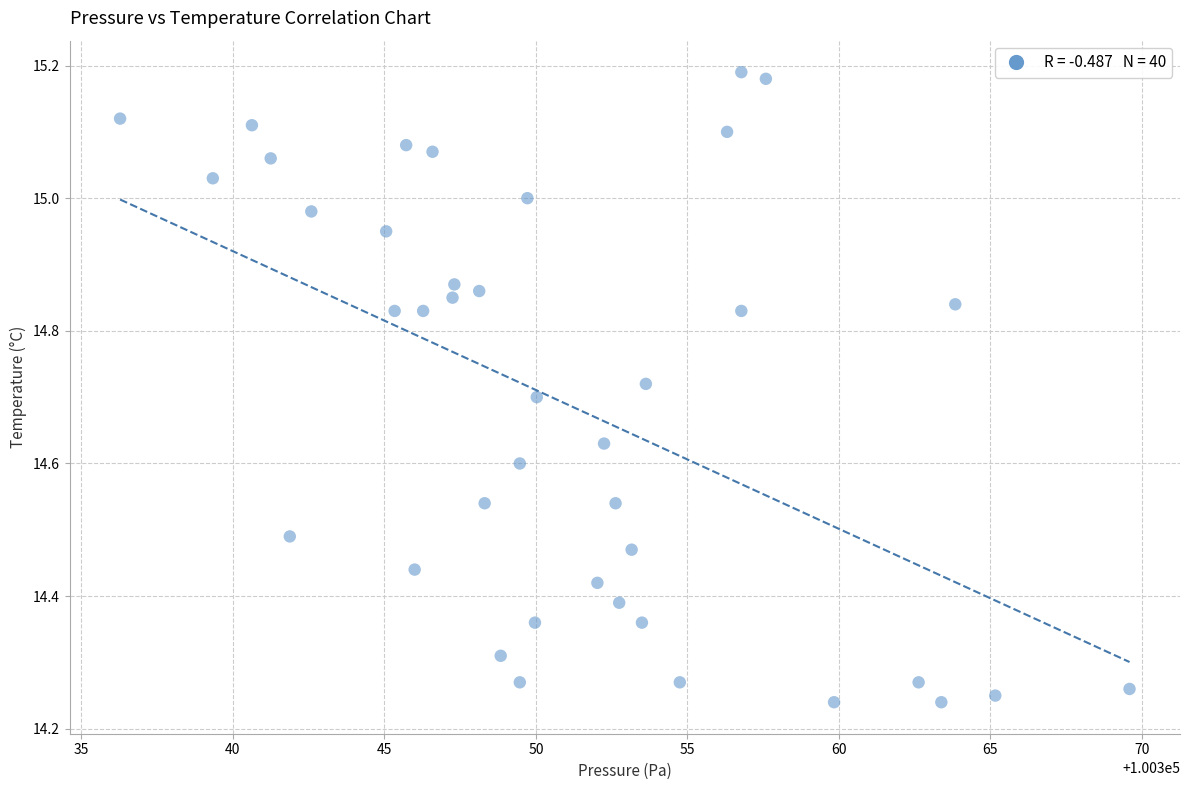

What is the range of X values (max minus min)?

33.3